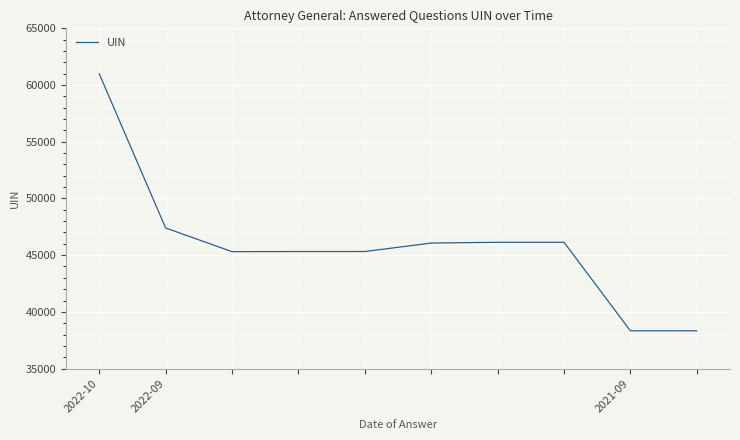

What is the smallest value displayed?

38329